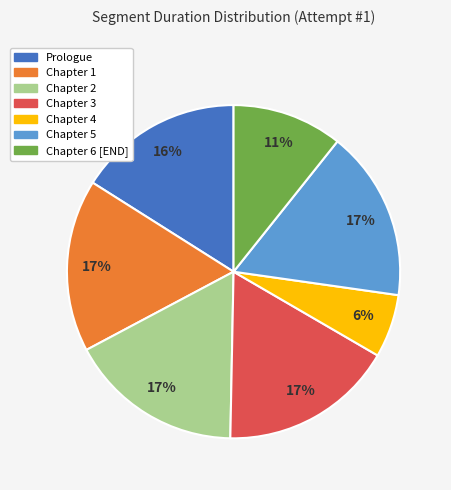

How many slices are in this pie chart?

7